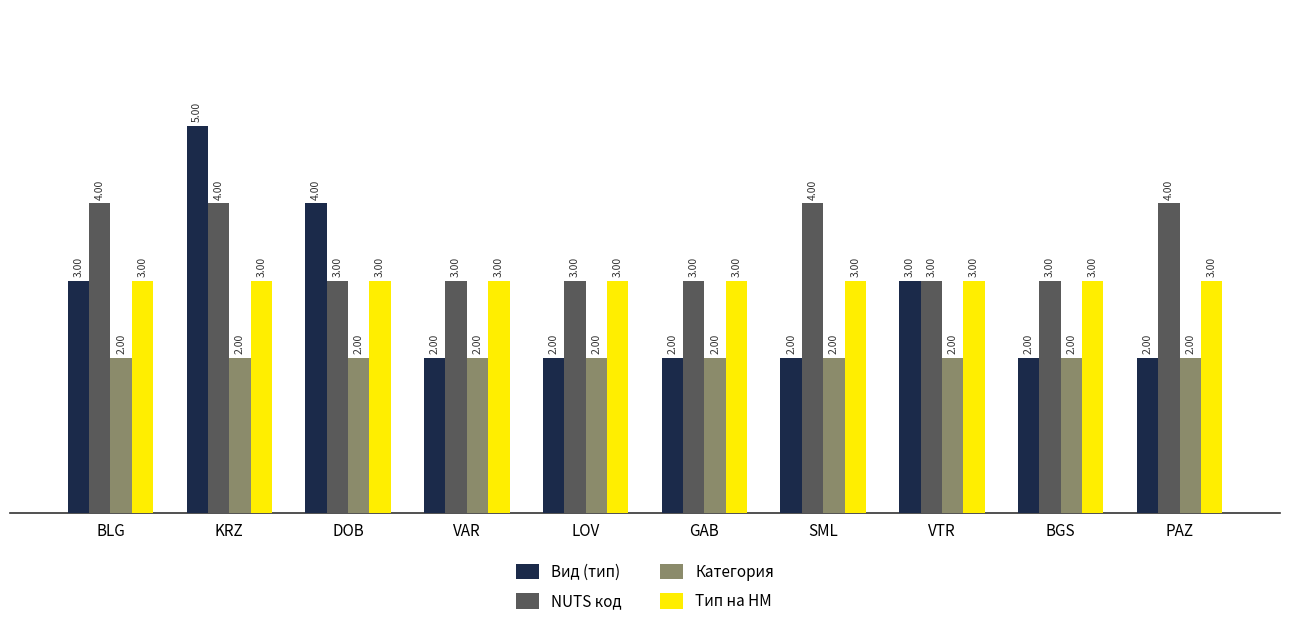

What position from the left is KRZ?

2